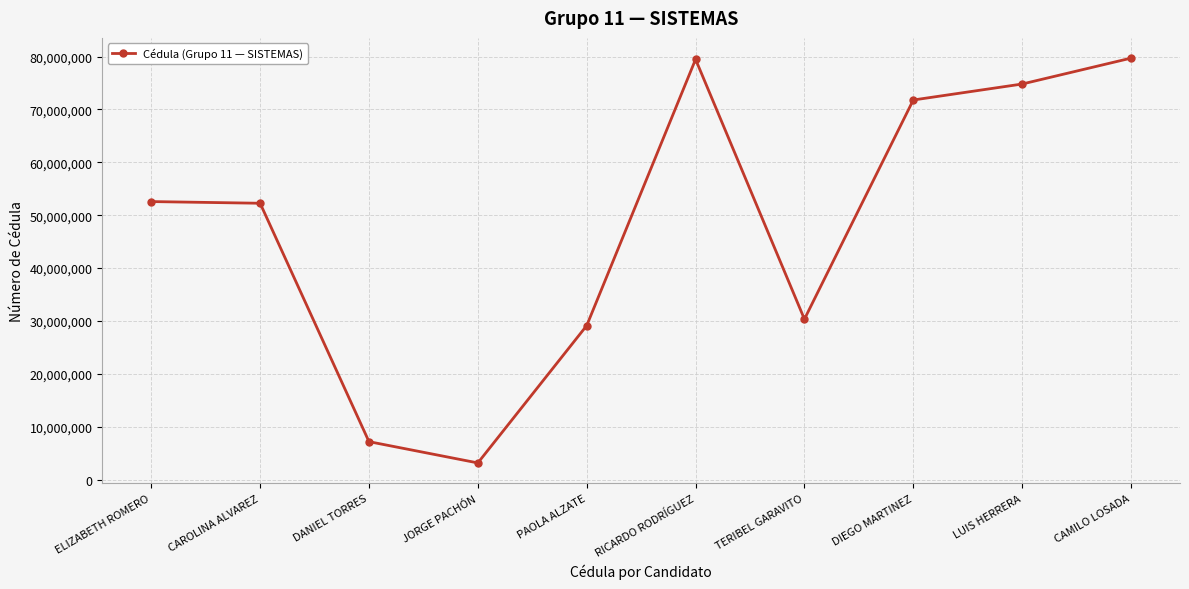

Count the number of categories in the chart.

10